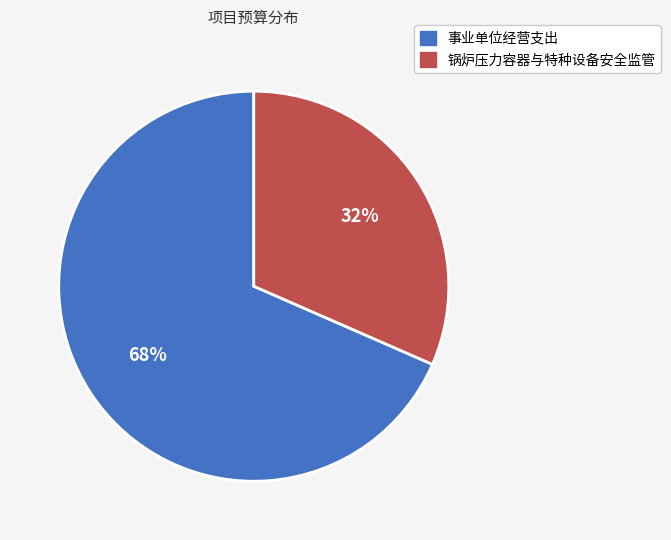

Is the sum of 事业单位经营支出 and 锅炉压力容器与特种设备安全监管 greater than half?

Yes